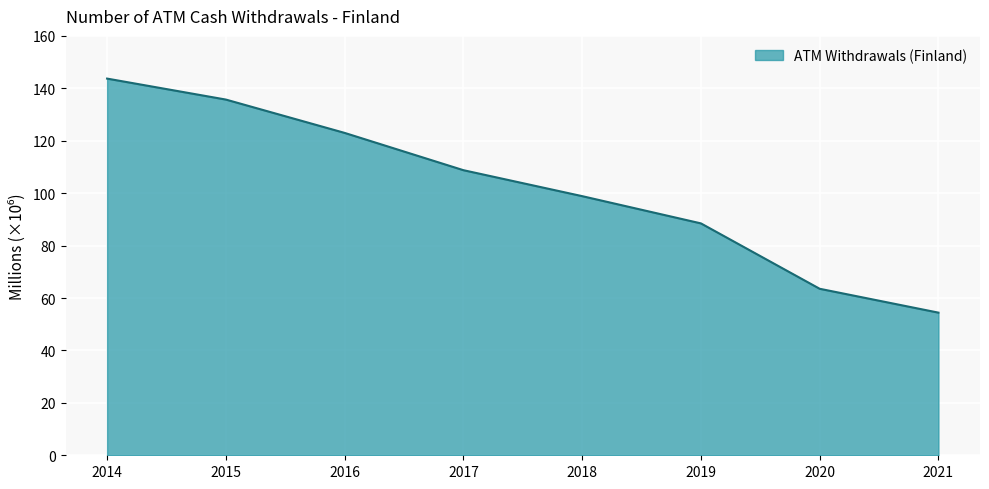

At which category does the chart reach its peak across all series?

2014